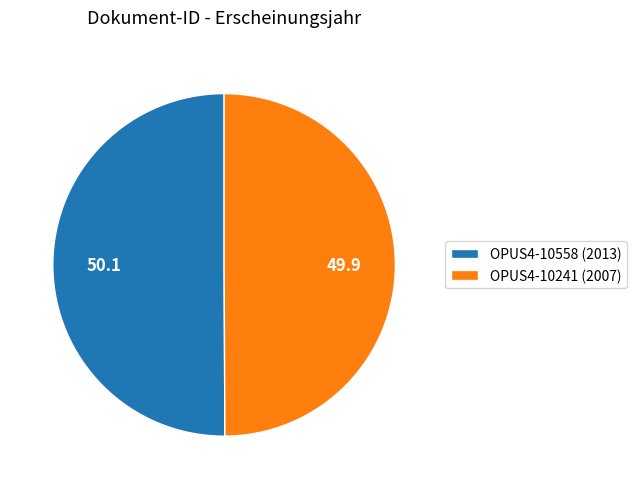

True or false: OPUS4-10241 (2007) accounts for 50% of the total.

True